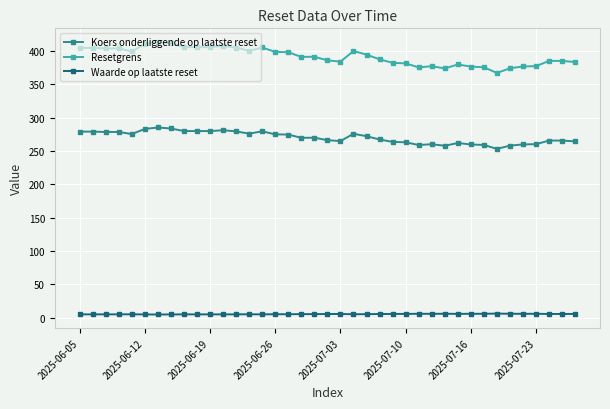

True or false: Waarde op laatste reset and Resetgrens intersect in this chart.

False